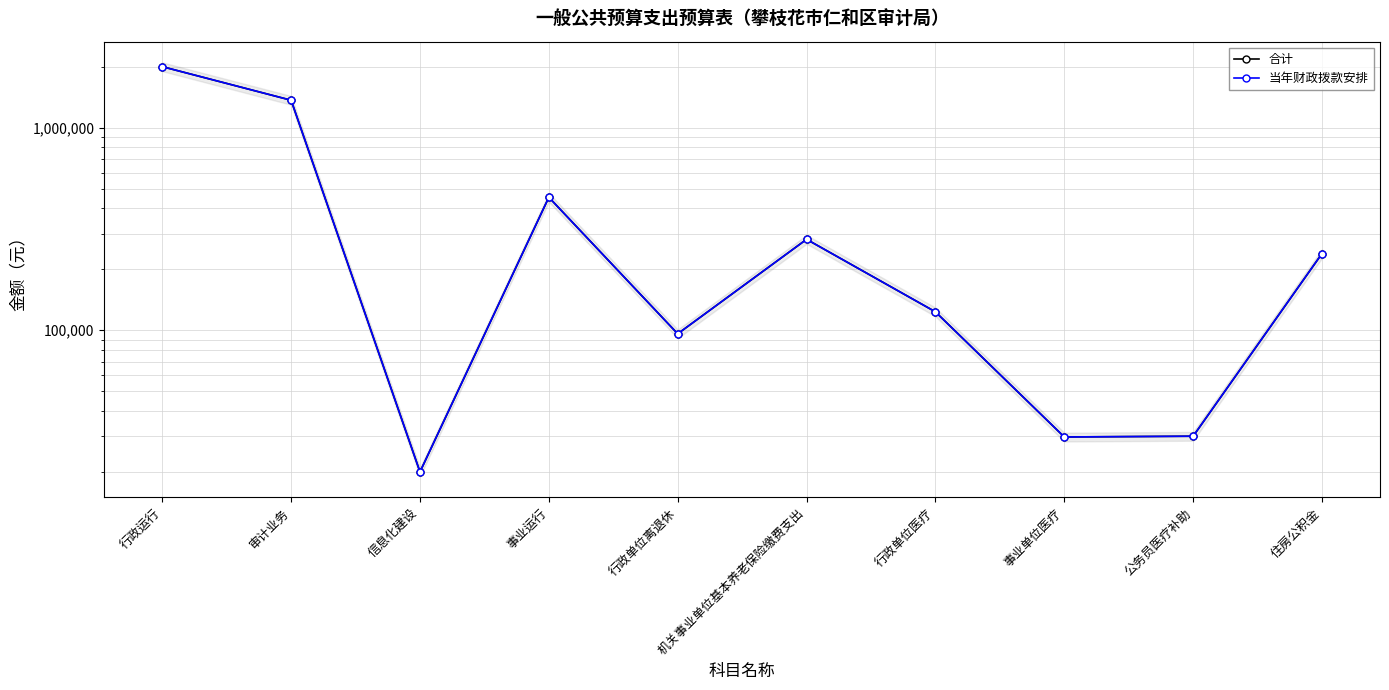

Between 审计业务 and 行政单位离退休, which is larger?

审计业务